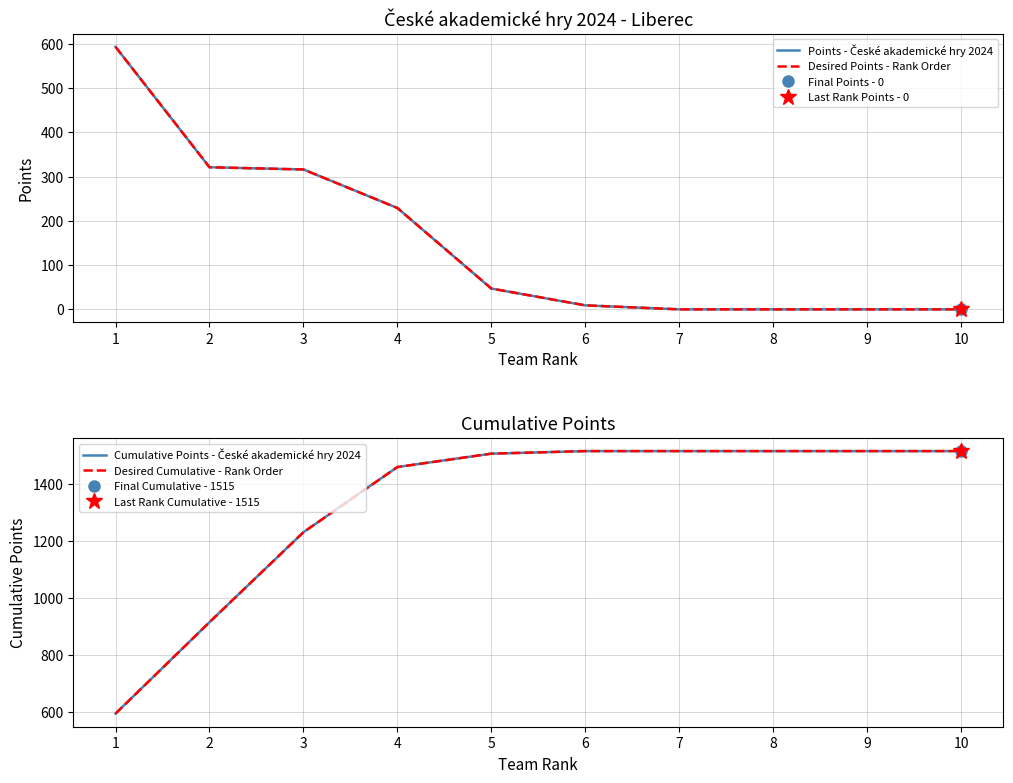

How many lines are shown in the chart?

4